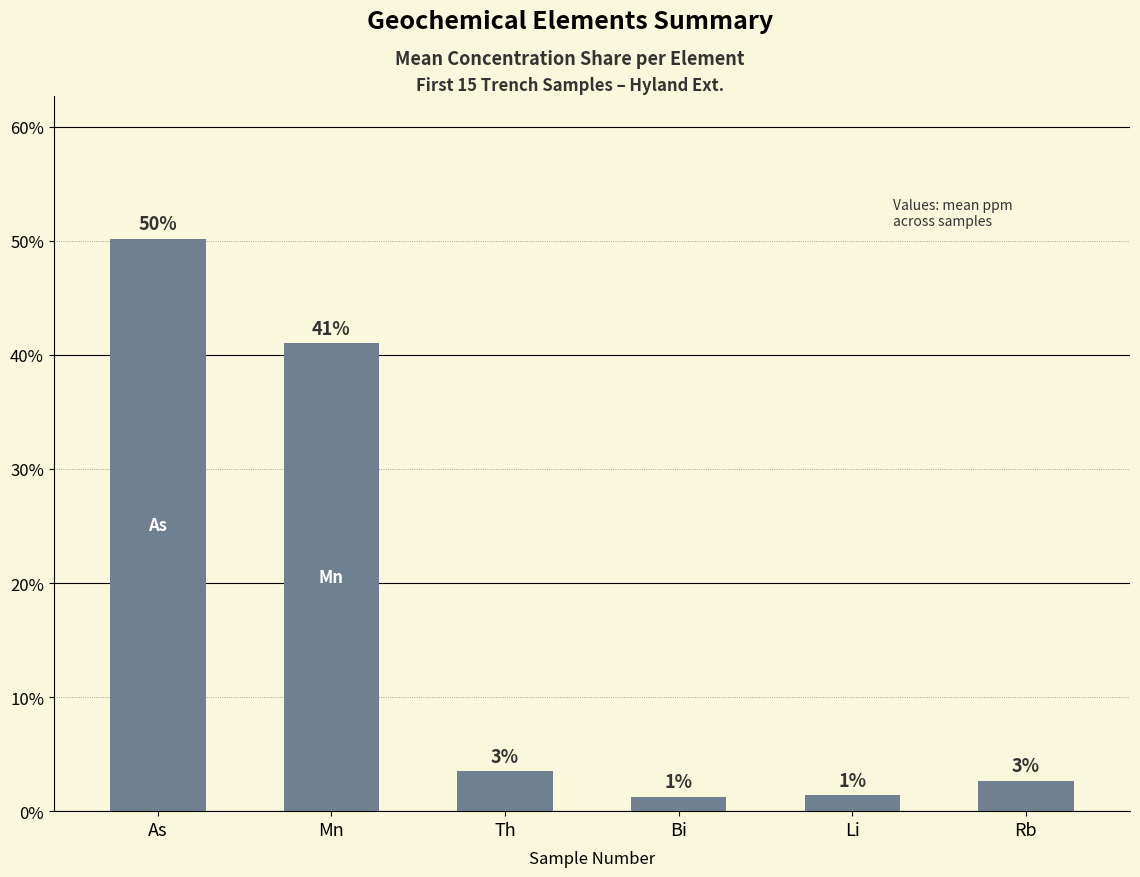

The value at Mn is 41.0. True or false?

True